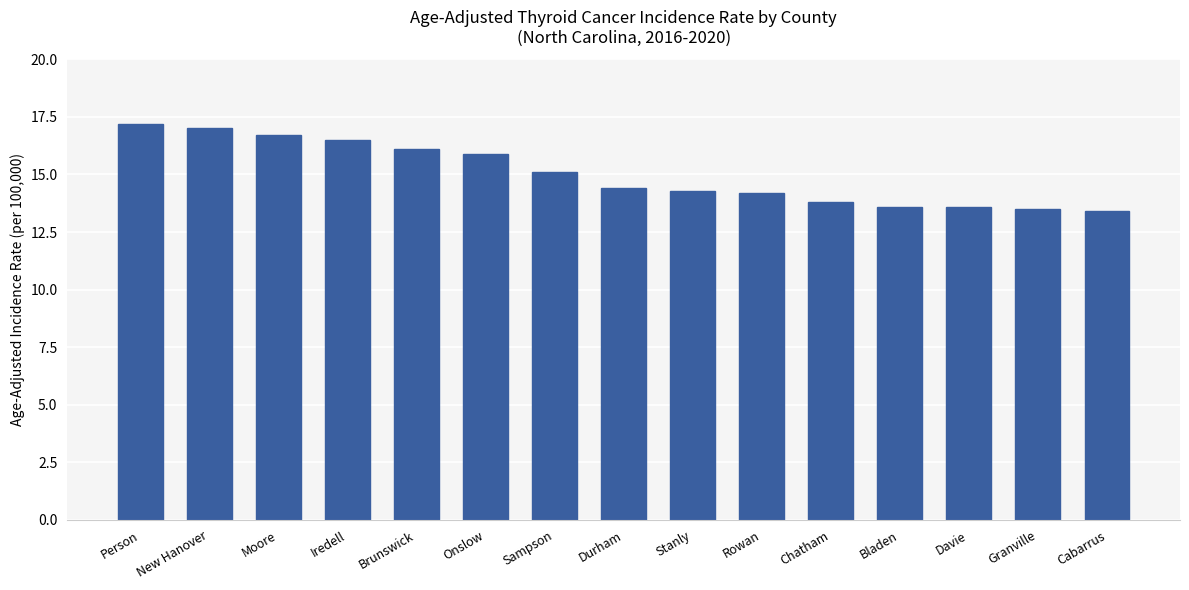

Reading left to right, list all the values displayed in this chart.

17.2	17.0	16.7	16.5	16.1	15.9	15.1	14.4	14.3	14.2	13.8	13.6	13.6	13.5	13.4